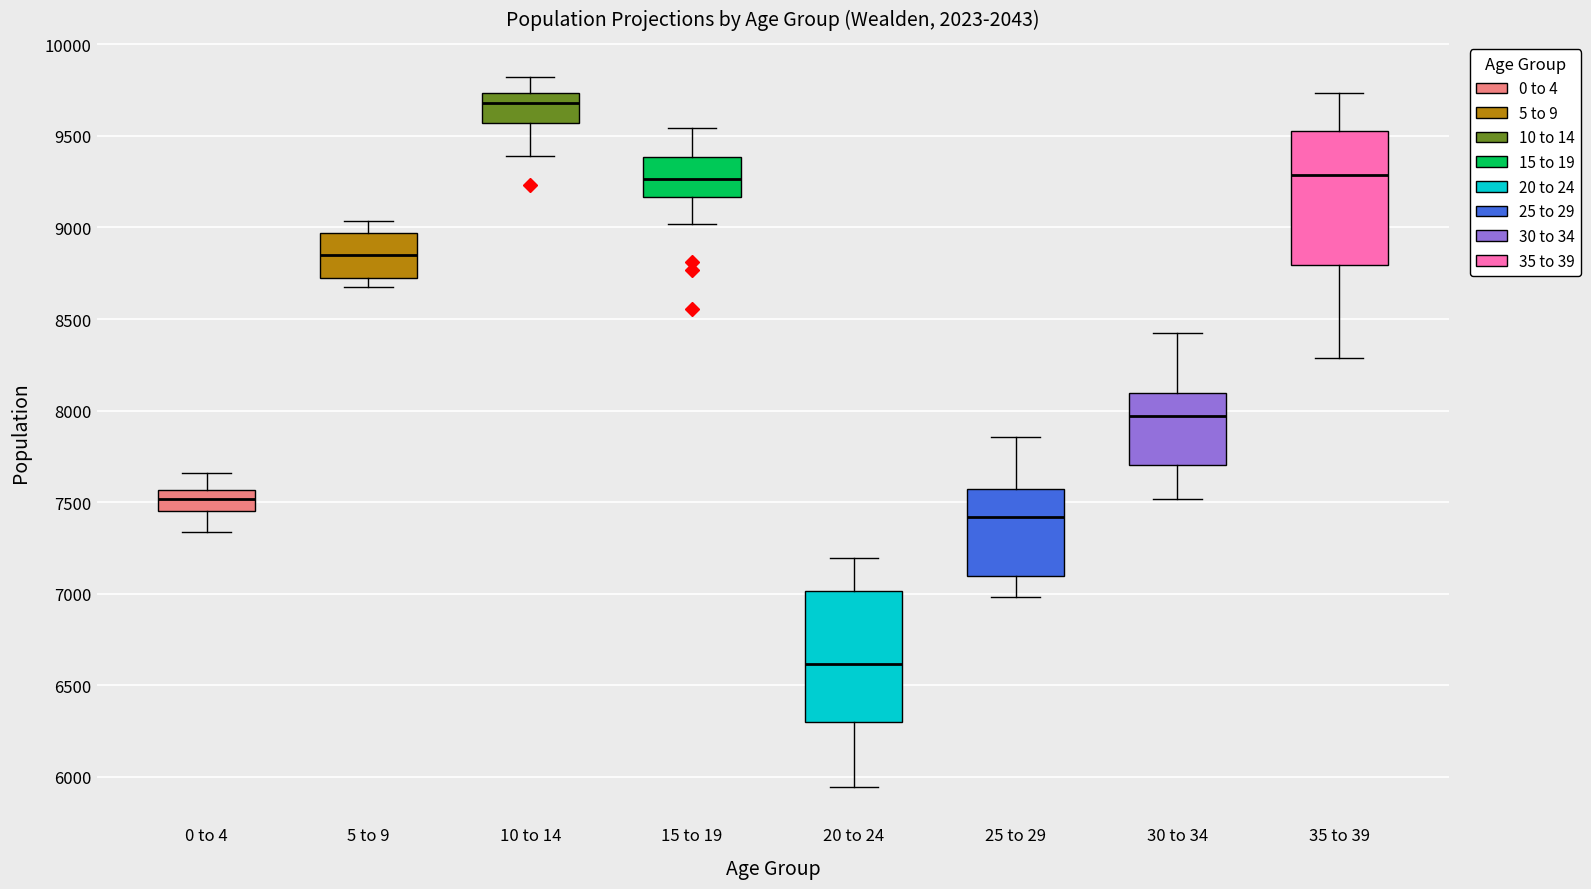

Reading left to right, transcribe this box plot: for each box, give where its median line is, the range the box spans, and where its two whiskers end, as read against the y-axis. The values are not printed on the chart, so give them approximately, as read against the axis.

0 to 4: median 7500, box 7450 to 7550, whiskers 7350 to 7650
5 to 9: median 8850, box 8700 to 8950, whiskers 8700 (just below the box's lower edge) to 9050
10 to 14: median 9700, box 9550 to 9750, whiskers 9400 to 9800
15 to 19: median 9250, box 9150 to 9400, whiskers 9000 to 9550
20 to 24: median 6600, box 6300 to 7000, whiskers 5950 to 7200
25 to 29: median 7400, box 7100 to 7550, whiskers 7000 to 7850
30 to 34: median 7950, box 7700 to 8100, whiskers 7500 to 8450
35 to 39: median 9300, box 8800 to 9550, whiskers 8300 to 9750